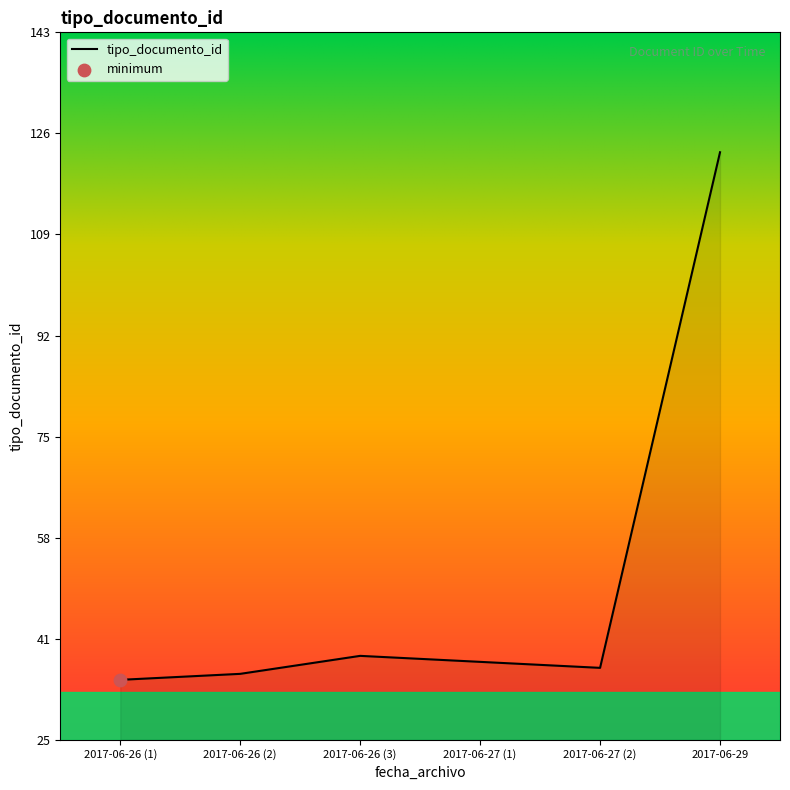

Which has a higher value, 2017-06-29 or 2017-06-27 (1)?

2017-06-29